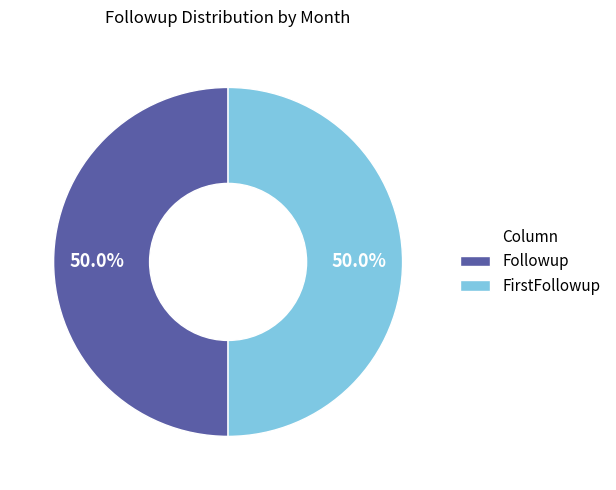

How many segments does this pie chart have?

2